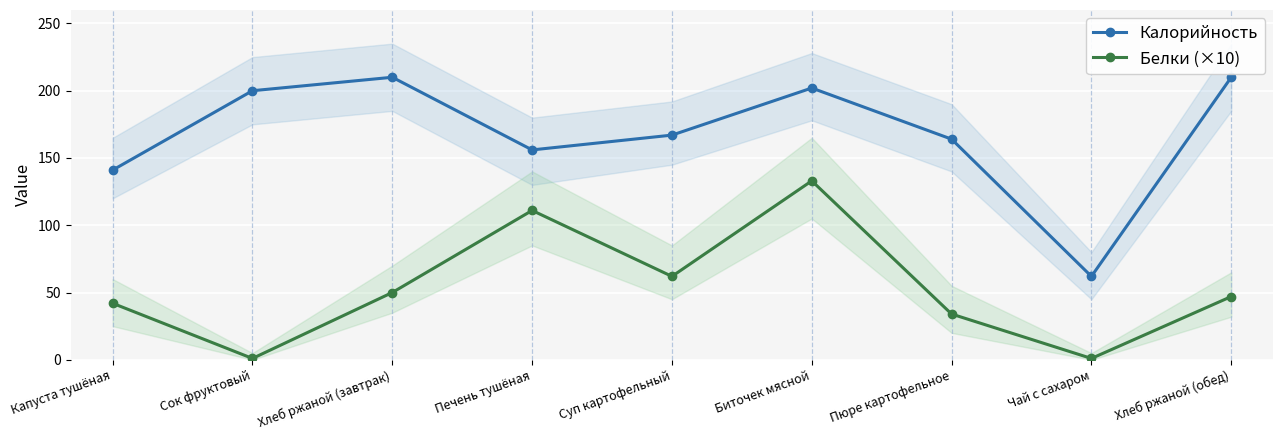

Rank the series by their maximum value, from highest to lowest.

Калорийность, Белки (×10)